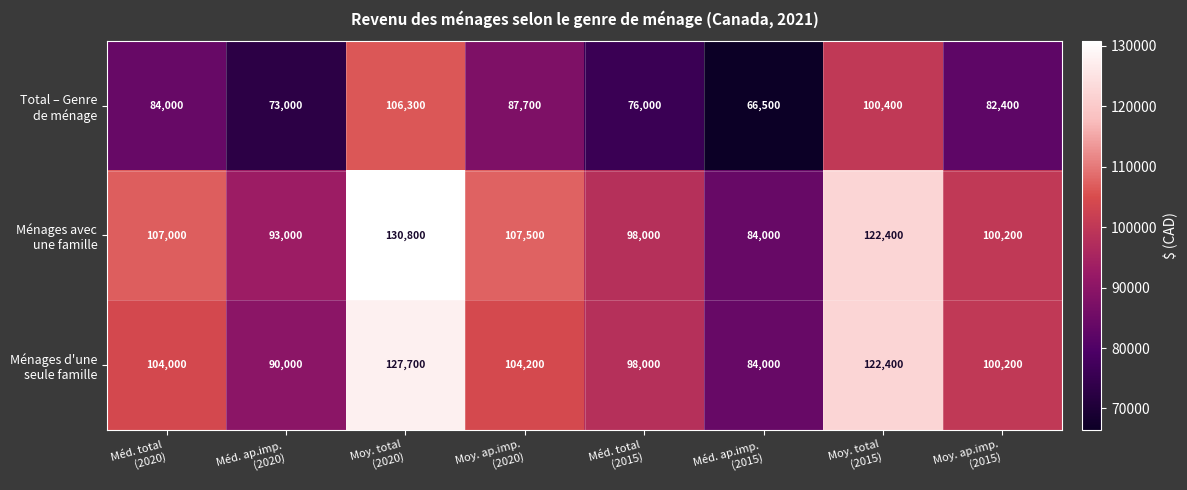

At how many categories does at least one series exceed 88167?

7